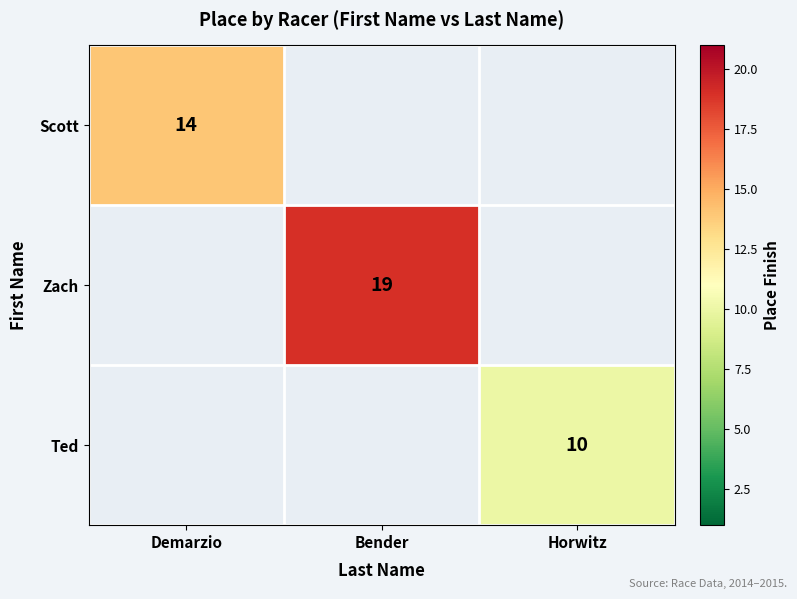

True or false: Zach has a value of 19 at Bender.

True